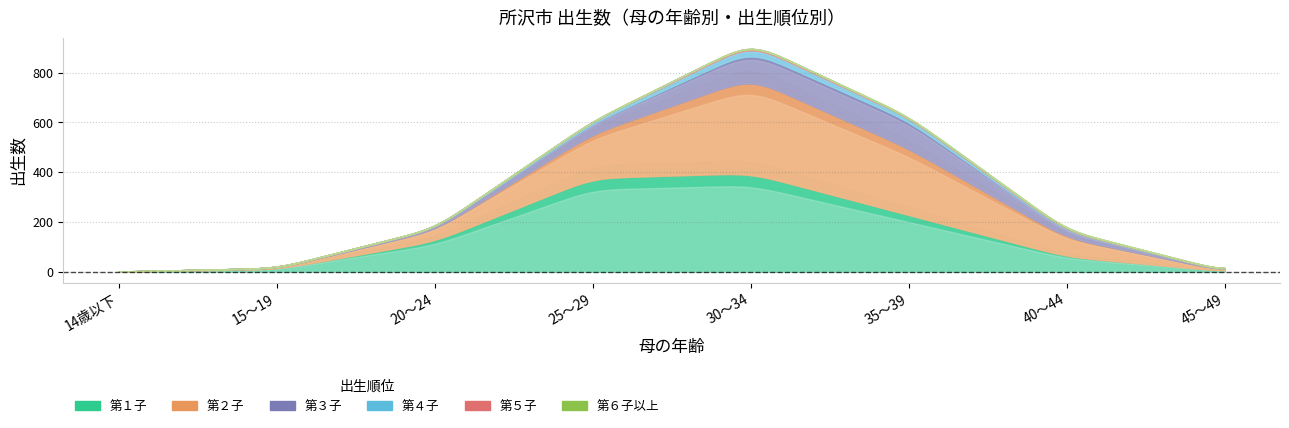

What is the difference between the second highest and second lowest values in the 第３子 series?

110